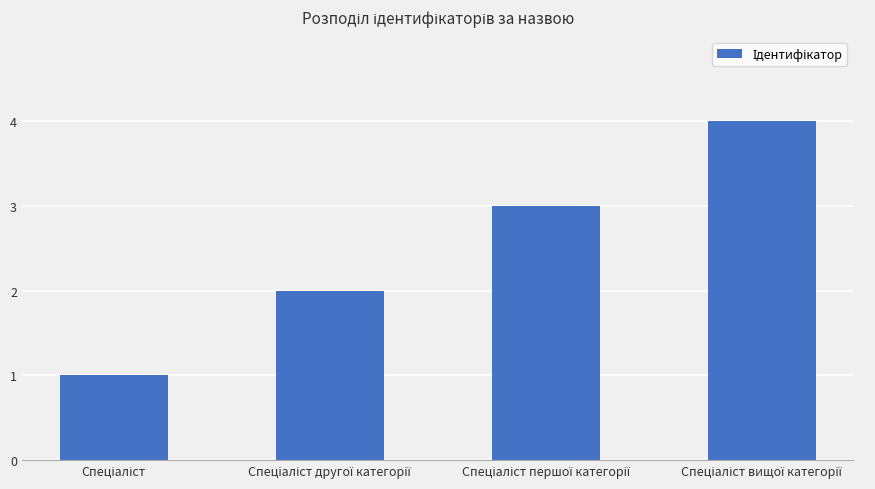

What is the sum of all values?

10